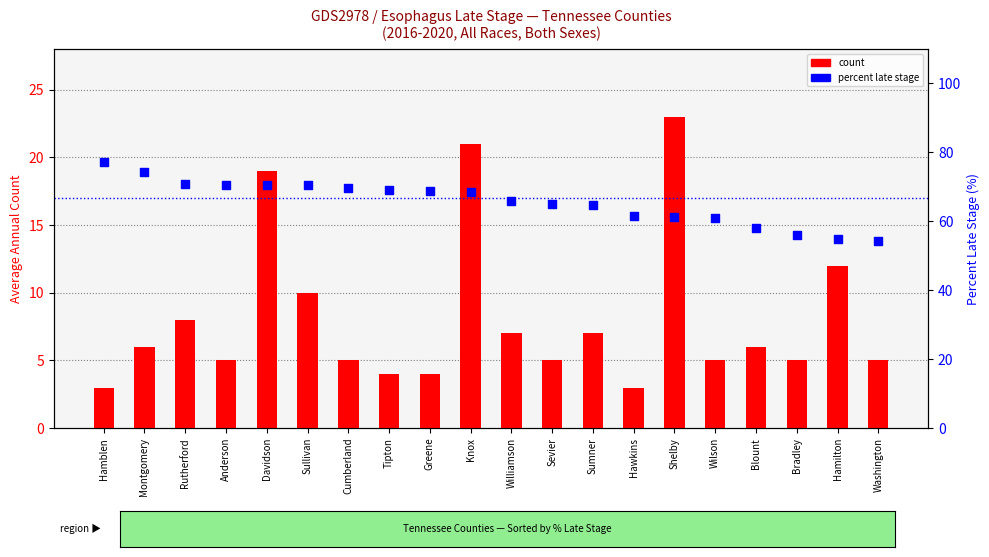

Which series has the largest total across all categories?

percentile rank within the sample